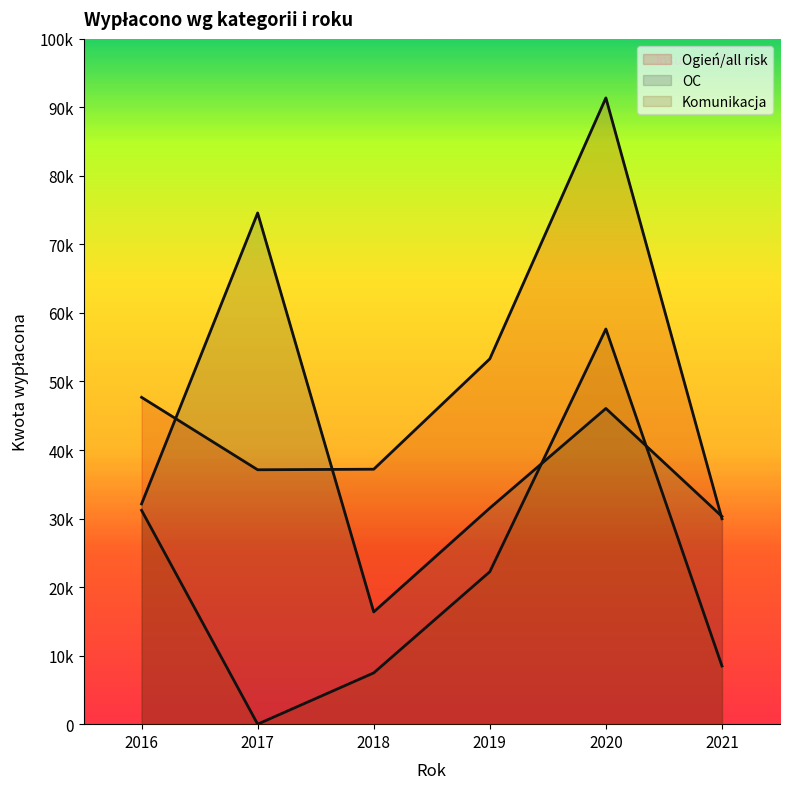

True or false: Komunikacja and Ogień/all risk intersect in this chart.

False